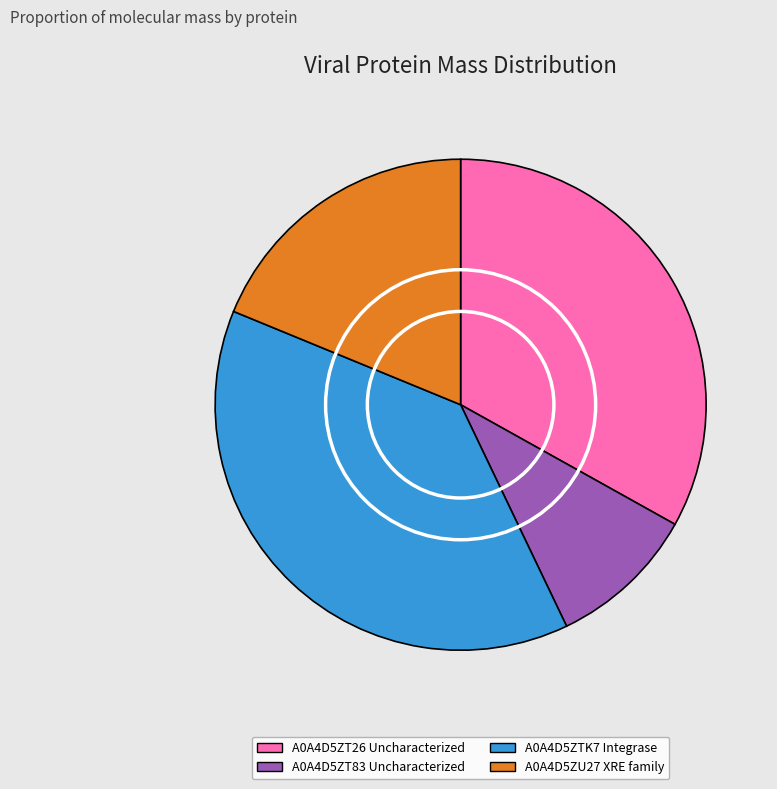

Count the number of slices in the pie.

4